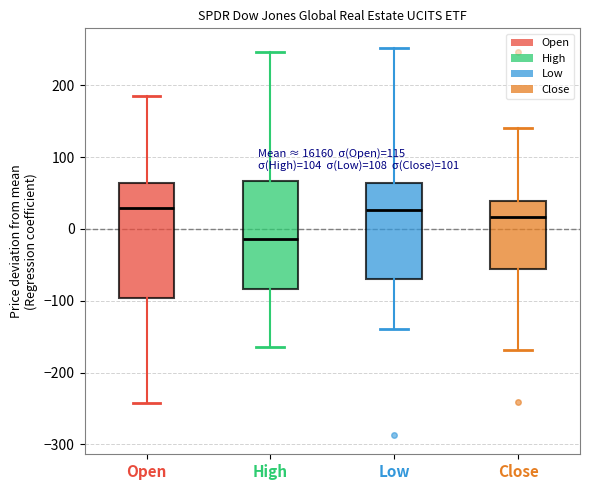

Reading left to right, read every box against the y-axis: the position of its median line, the range the box covers, and the ends of its whiskers. The values are not printed on the chart, so give them approximately, as read against the axis.

Open: median 30, box -100 to 60, whiskers -240 to 190
High: median -10, box -80 to 70, whiskers -160 to 250
Low: median 30, box -70 to 60, whiskers -140 to 250
Close: median 20, box -60 to 40, whiskers -170 to 140